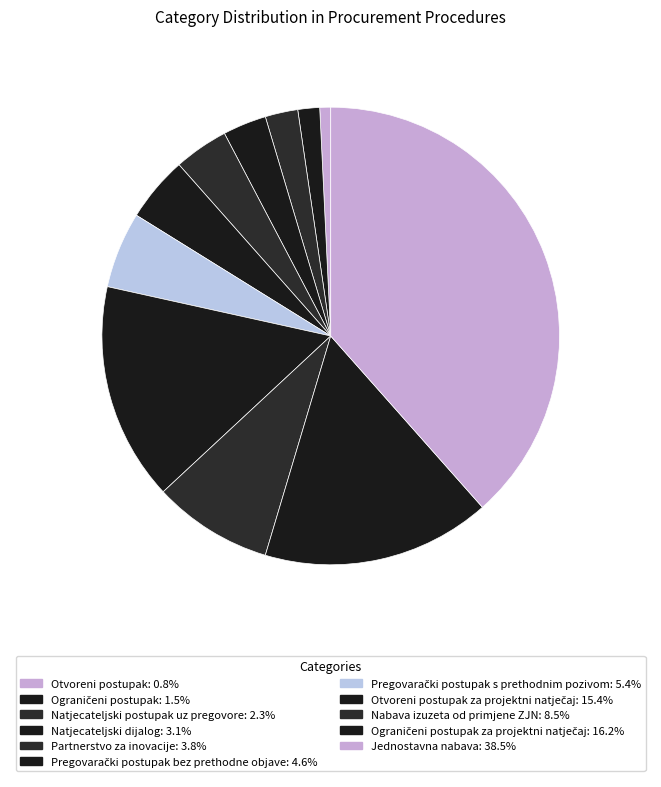

To the nearest percent, what is the average slice percentage?

9%